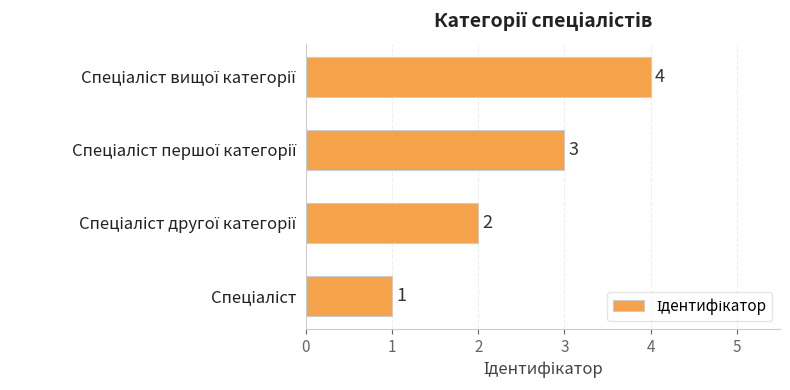

What is the difference between the maximum and minimum values?

3